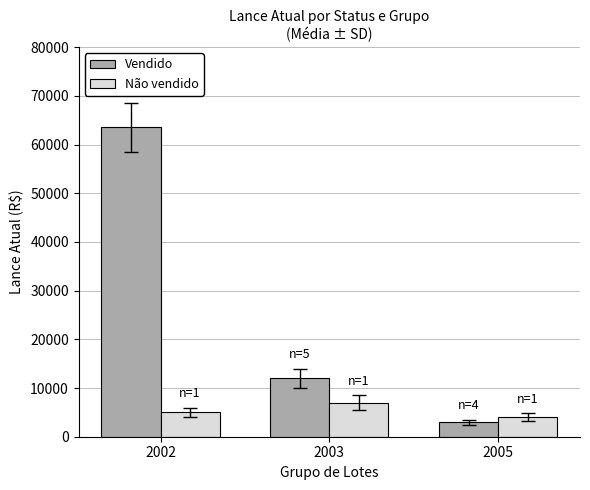

At how many categories does at least one series exceed 58107?

1